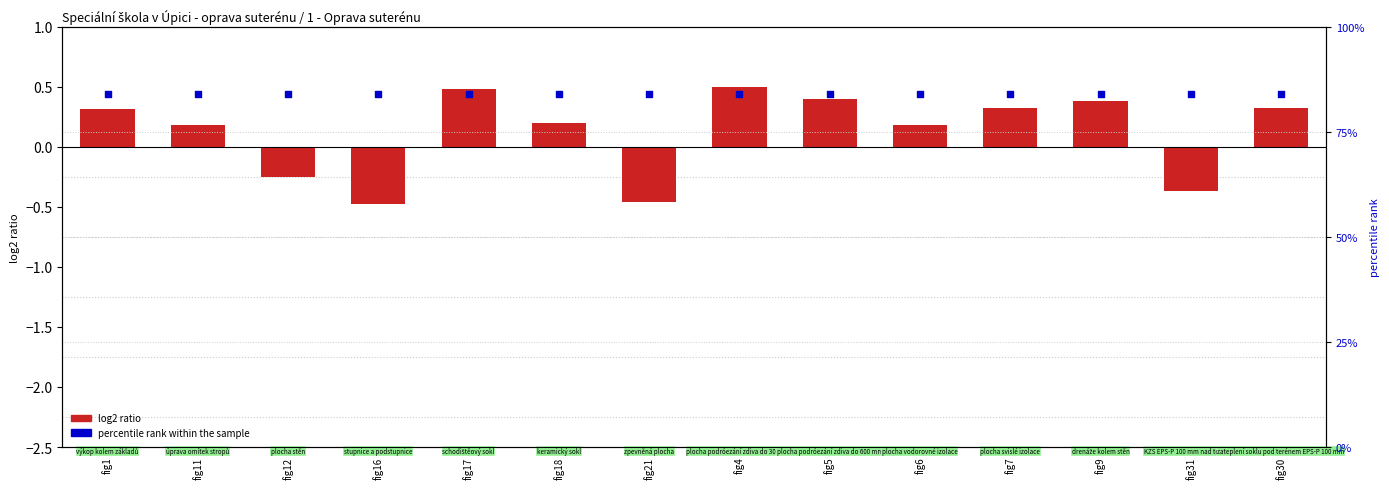

At which category is the sum across all series the highest?

fig4